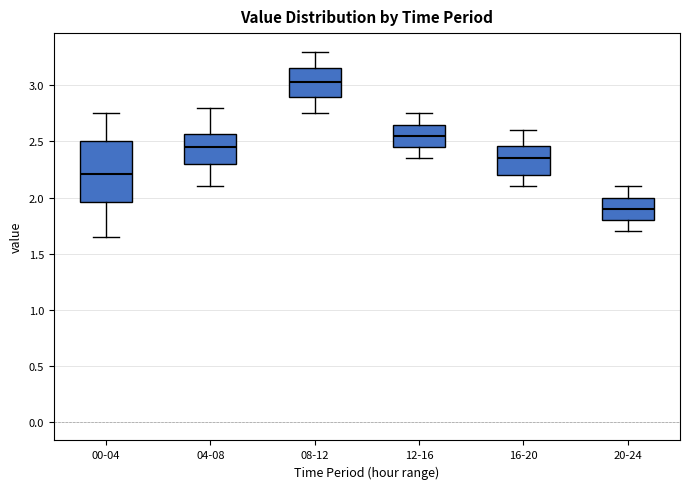

Reading left to right, read every box against the y-axis: the position of its median line, the range the box covers, and the ends of its whiskers. The values are not printed on the chart, so give them approximately, as read against the axis.

00-04: median 2.20, box 1.95 to 2.50, whiskers 1.65 to 2.75
04-08: median 2.45, box 2.30 to 2.55, whiskers 2.10 to 2.80
08-12: median 3.05, box 2.90 to 3.15, whiskers 2.75 to 3.30
12-16: median 2.55, box 2.45 to 2.65, whiskers 2.35 to 2.75
16-20: median 2.35, box 2.20 to 2.45, whiskers 2.10 to 2.60
20-24: median 1.90, box 1.80 to 2.00, whiskers 1.70 to 2.10